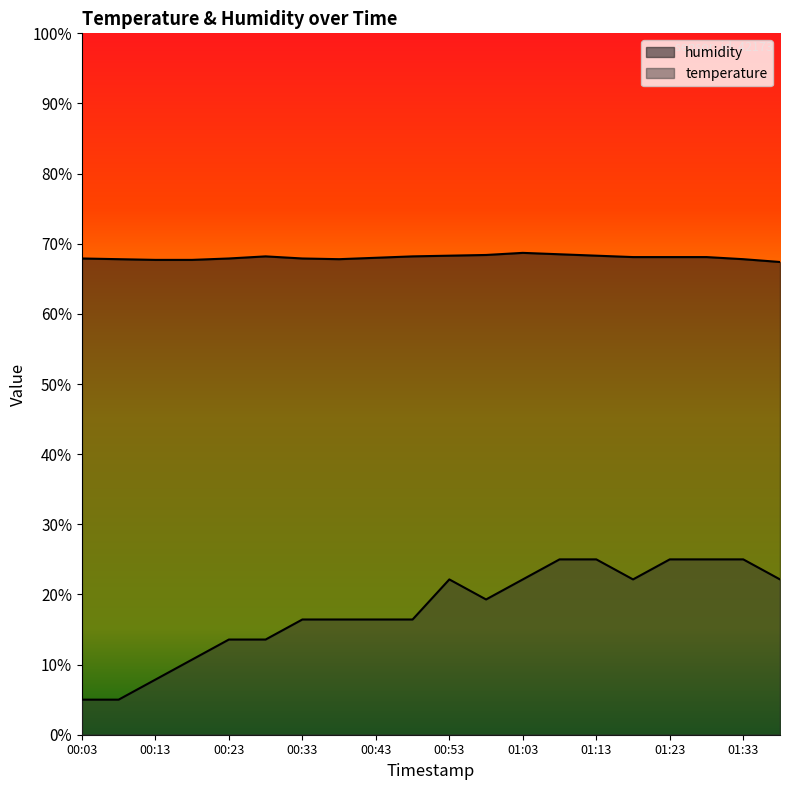

Reading right to left, what are all the values shown in this chart?

temperature: 22.1	25.0	25.0	25.0	22.1	25.0	25.0	22.1	19.3	22.1	16.4	16.4	16.4	16.4	13.6	13.6	10.7	7.9	5.0	5.0
humidity: 67.4	67.8	68.1	68.1	68.1	68.3	68.5	68.7	68.4	68.3	68.2	68.0	67.8	67.9	68.2	67.9	67.7	67.7	67.8	67.9